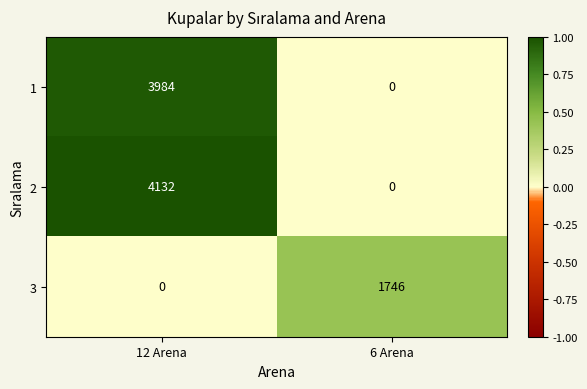

Reading left to right, extract all data points from this chart.

1: 12 Arena=3984	6 Arena=0
2: 12 Arena=4132	6 Arena=0
3: 12 Arena=0	6 Arena=1746